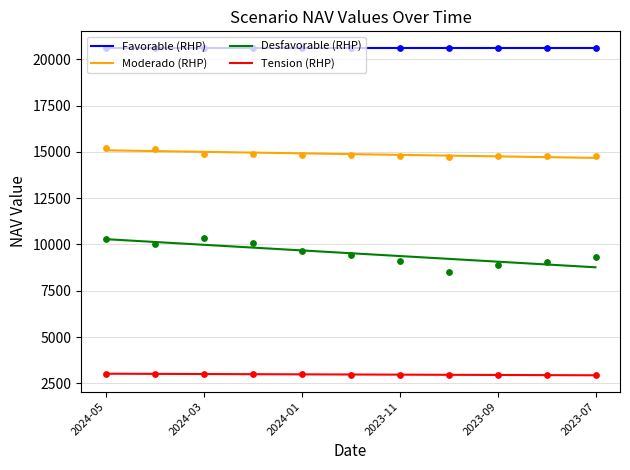

Which series has the widest spread of Y values?

Desfavorable (RHP)